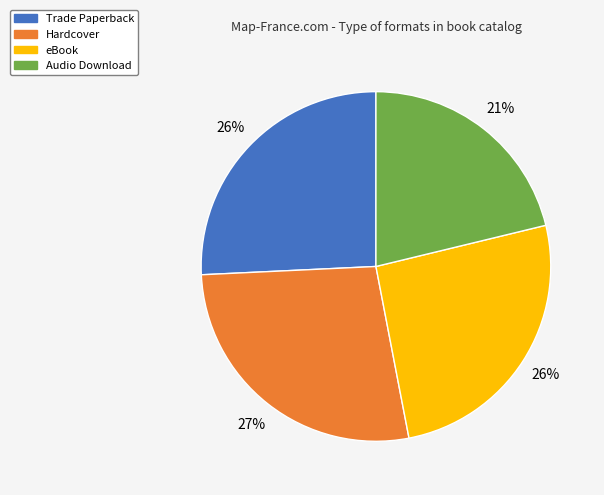

Which category has the smallest portion of the pie?

Audio Download